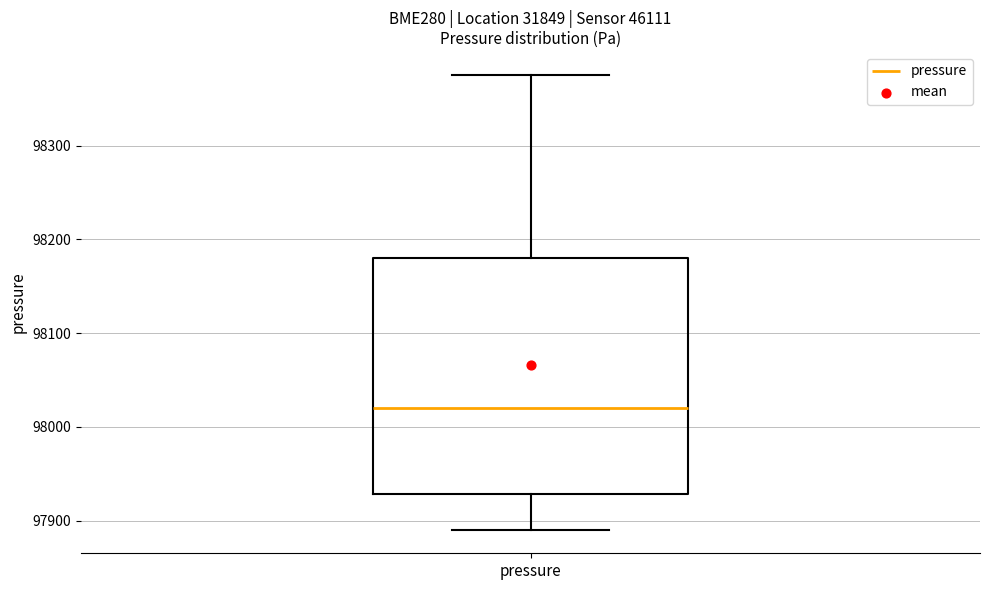

Where does the lower whisker of the box for pressure end on the y-axis? The values are not printed on the chart, so give them approximately, as read against the axis.

97890